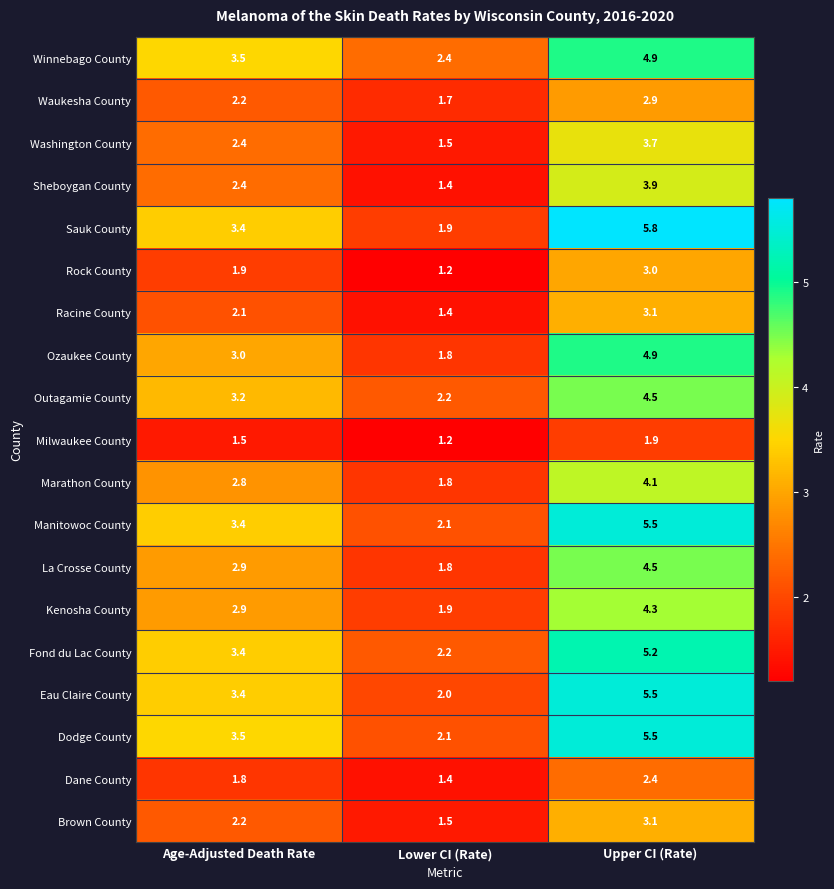

How many values in the Washington County series are below 2?

1